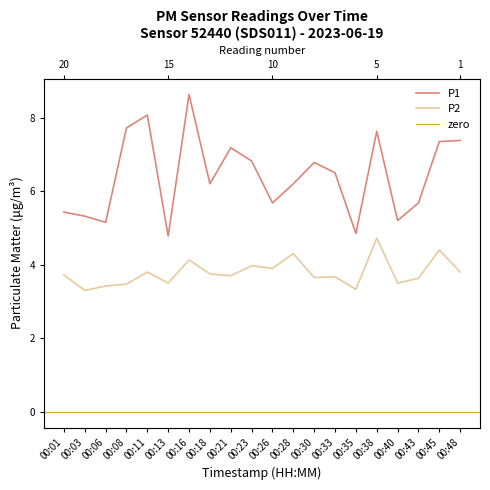

Which category has the lowest value across all series?

00:03